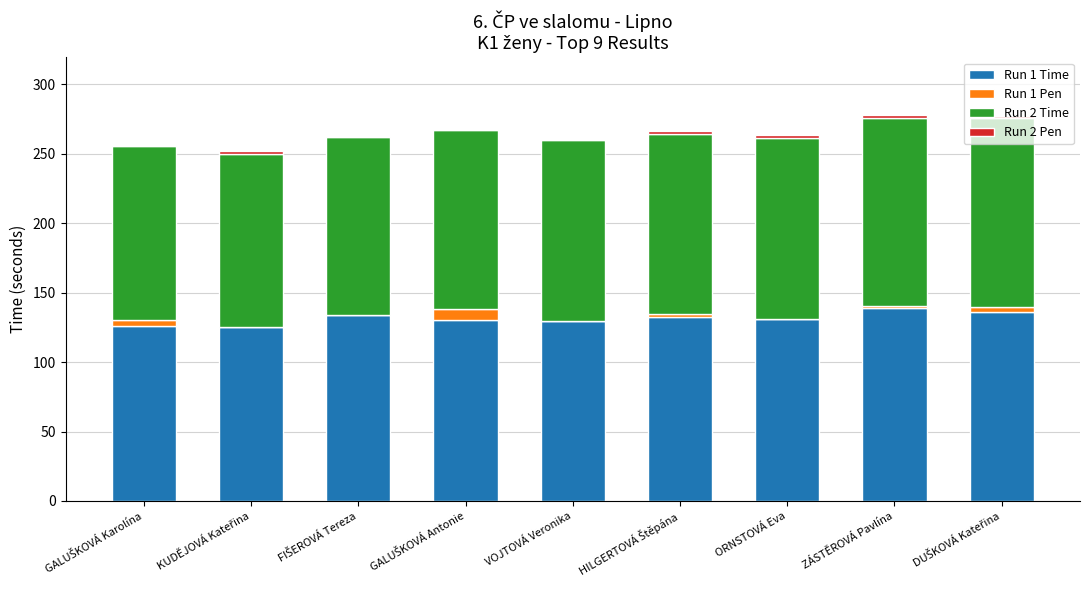

What is the sum of all Run 1 Time values?

1182.3